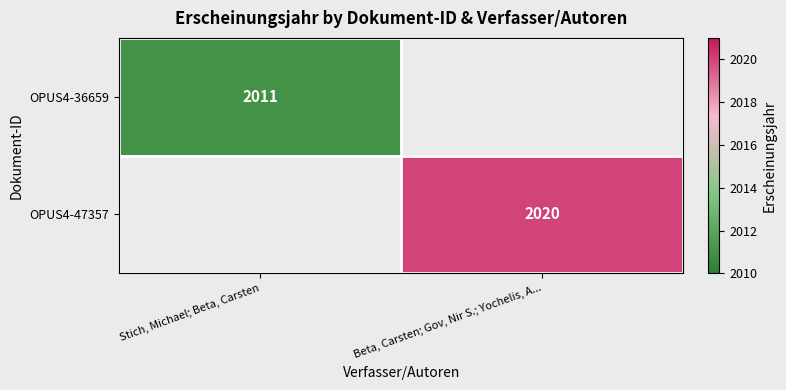

The value of OPUS4-36659 at Stich, Michael; Beta, Carsten is 2011. True or false?

True